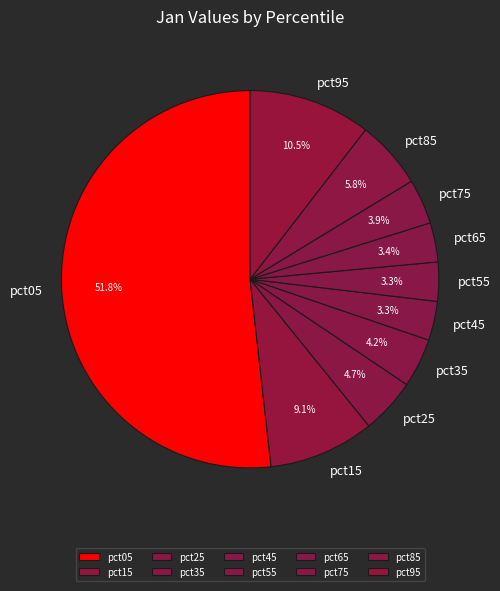

Which slice is the largest?

pct05